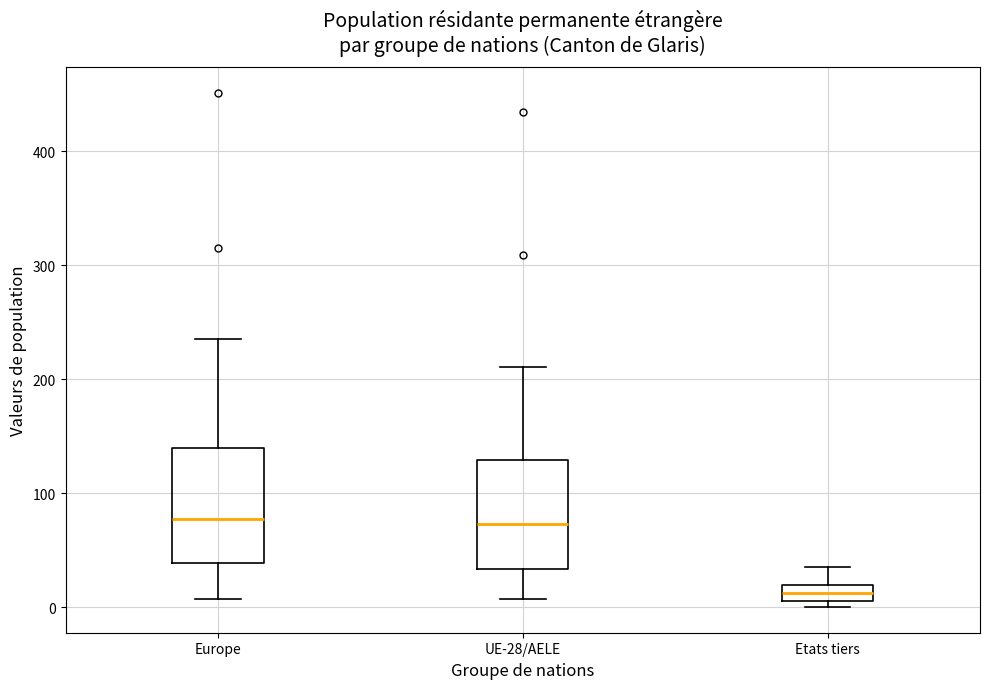

Which box's median line is the lowest?

Etats tiers